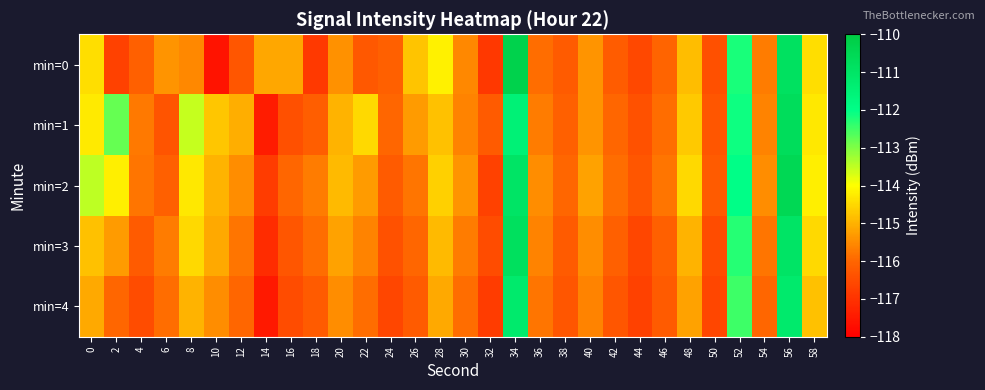

At 40, list the series in order from largest to smallest.

min=2, min=0, min=1, min=3, min=4